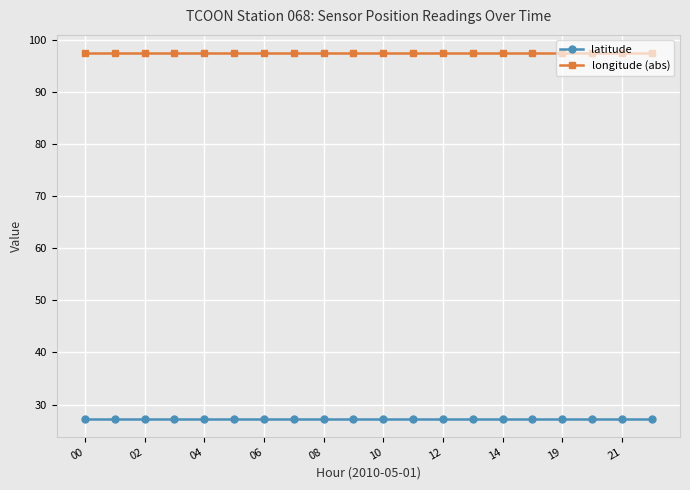

How many lines are shown in the chart?

2